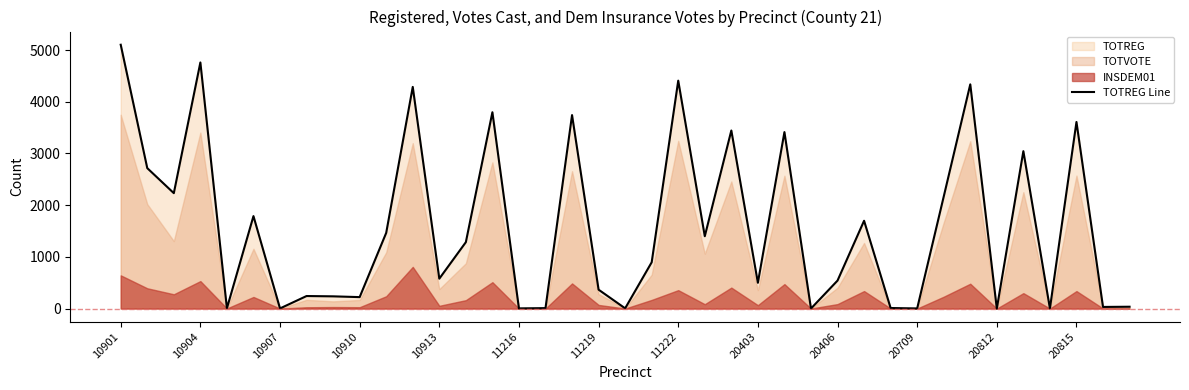

At which category does the chart reach its minimum across all series?

26